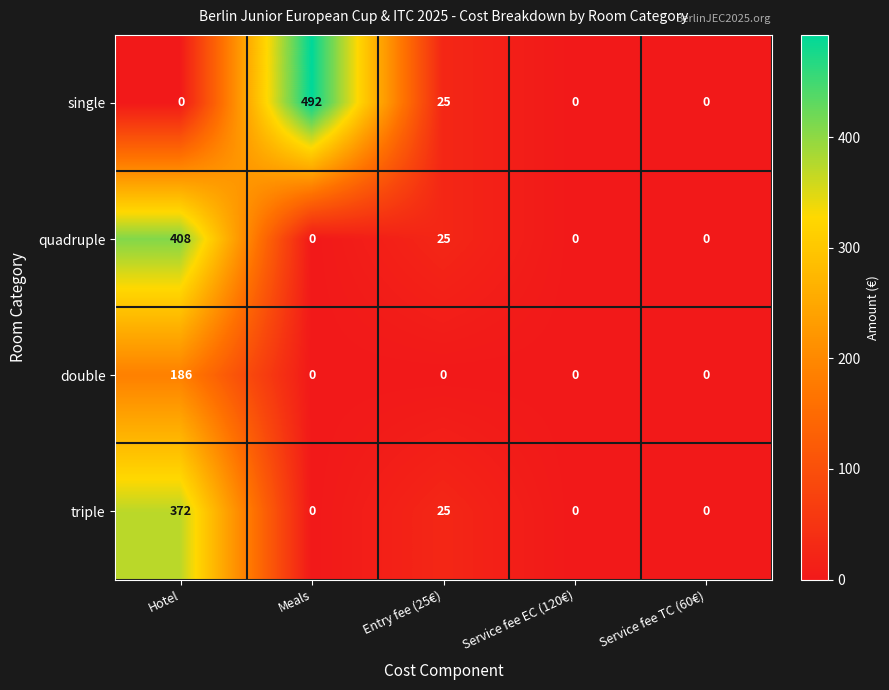

What is the difference between the second highest and second lowest values in the quadruple series?

25